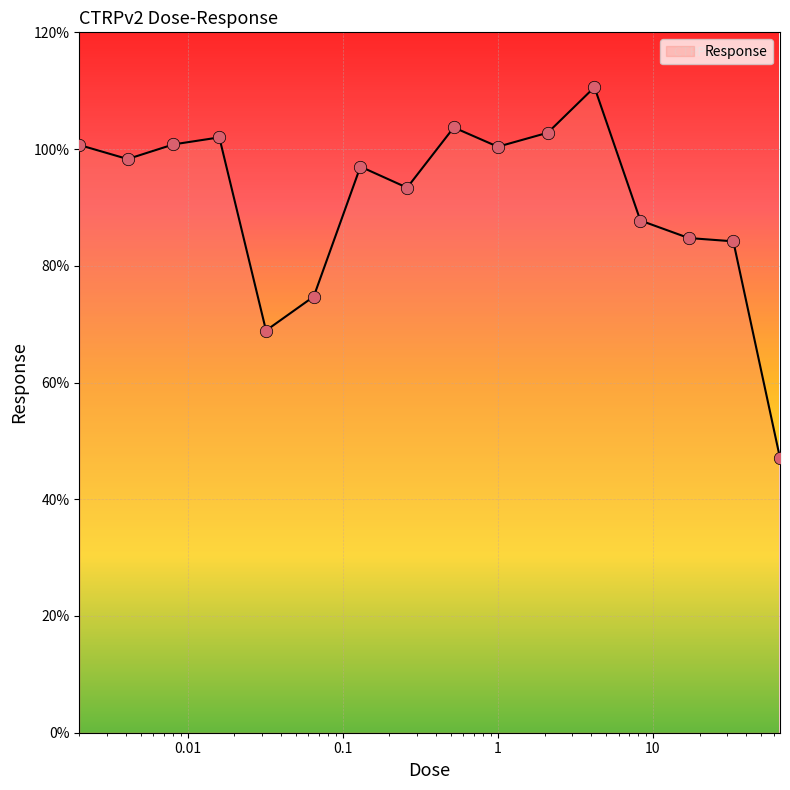

What is the minimum value shown in the chart?

47.1